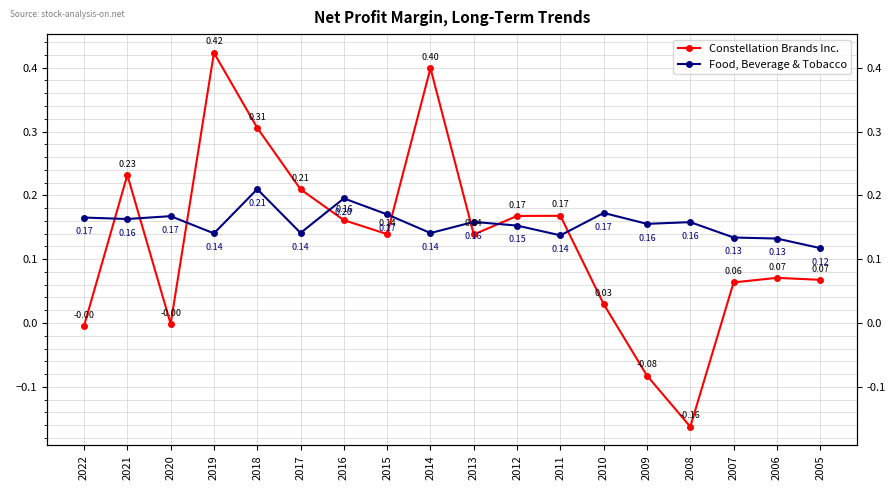

The Food, Beverage & Tobacco series shows 0.2 at 2012. True or false?

True